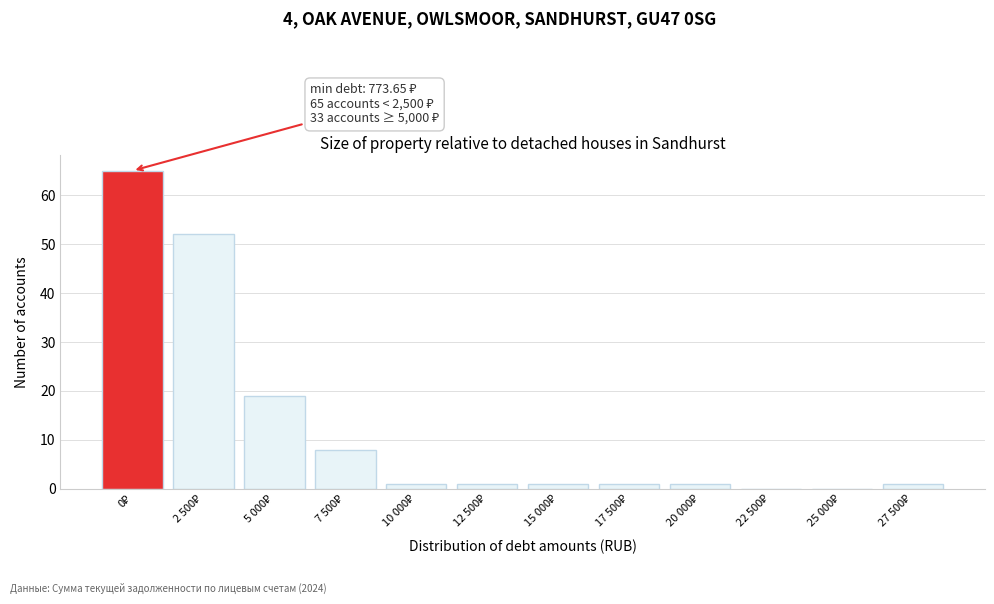

Are the bars horizontal?

No